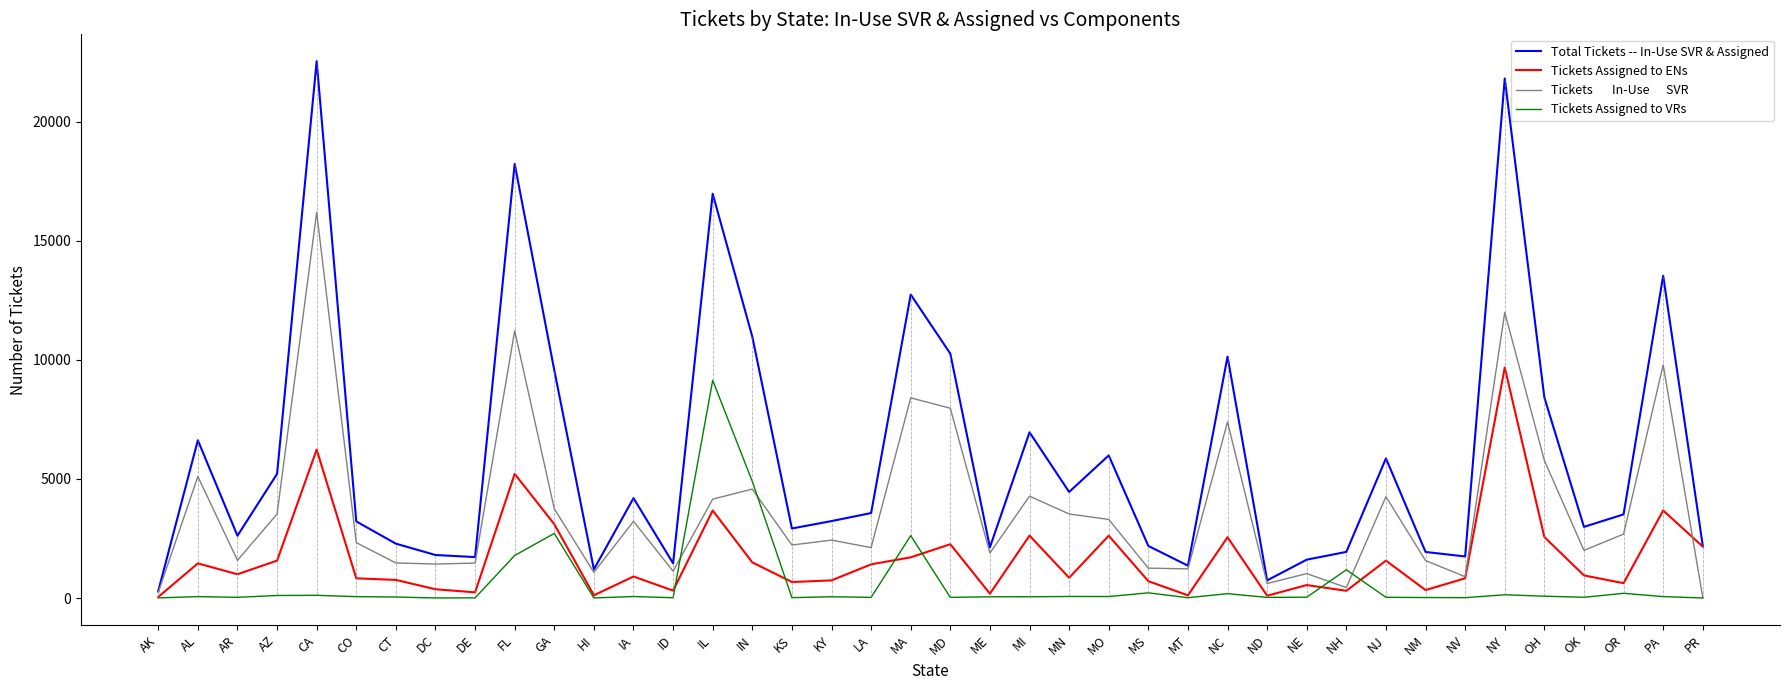

What is the maximum value shown in the chart?

22538